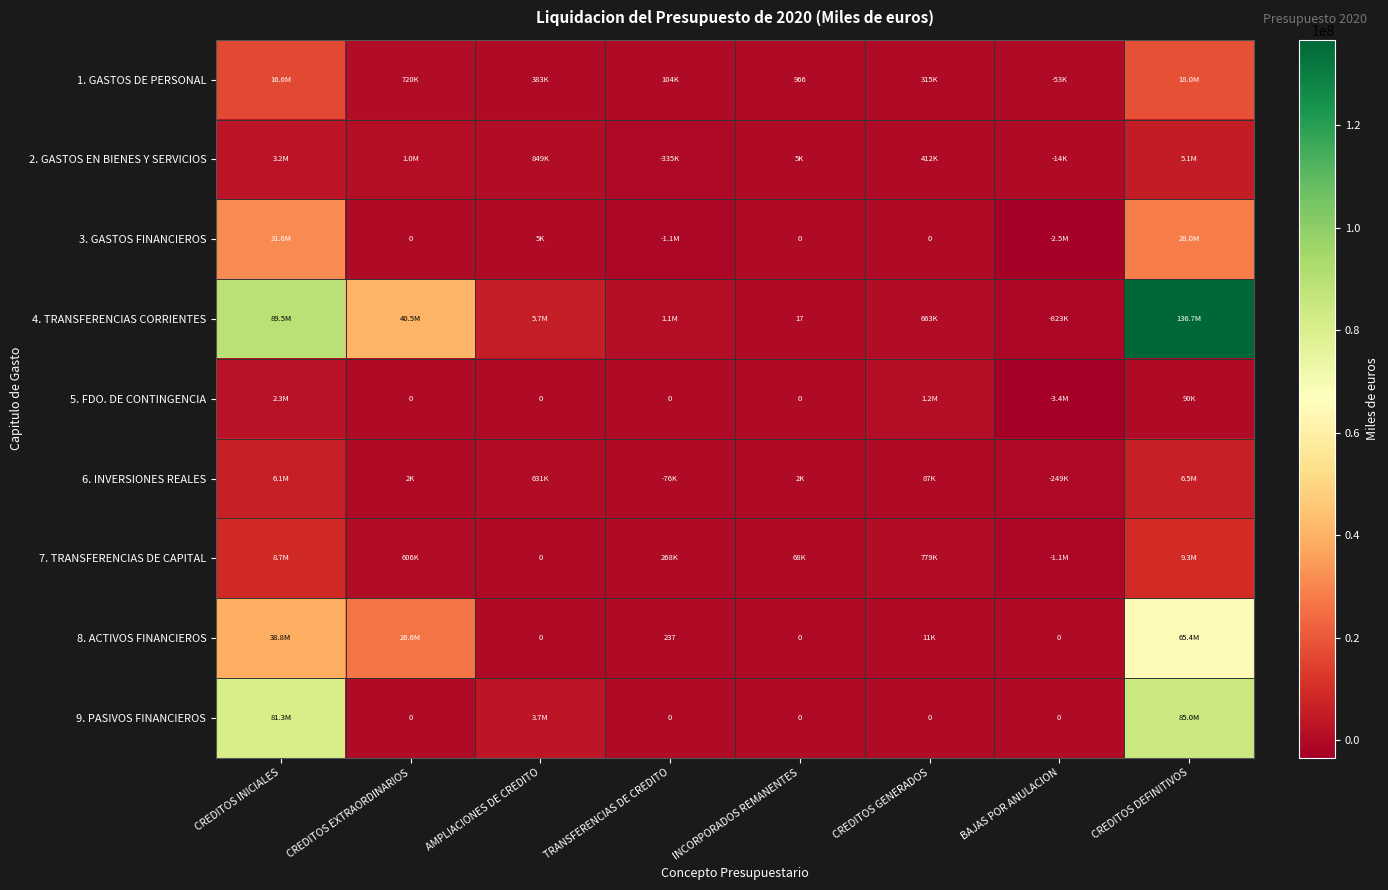

At CREDITOS EXTRAORDINARIOS, list the series in order from smallest to largest.

3. GASTOS FINANCIEROS, 5. FDO. DE CONTINGENCIA, 9. PASIVOS FINANCIEROS, 6. INVERSIONES REALES, 7. TRANSFERENCIAS DE CAPITAL, 1. GASTOS DE PERSONAL, 2. GASTOS EN BIENES Y SERVICIOS, 8. ACTIVOS FINANCIEROS, 4. TRANSFERENCIAS CORRIENTES